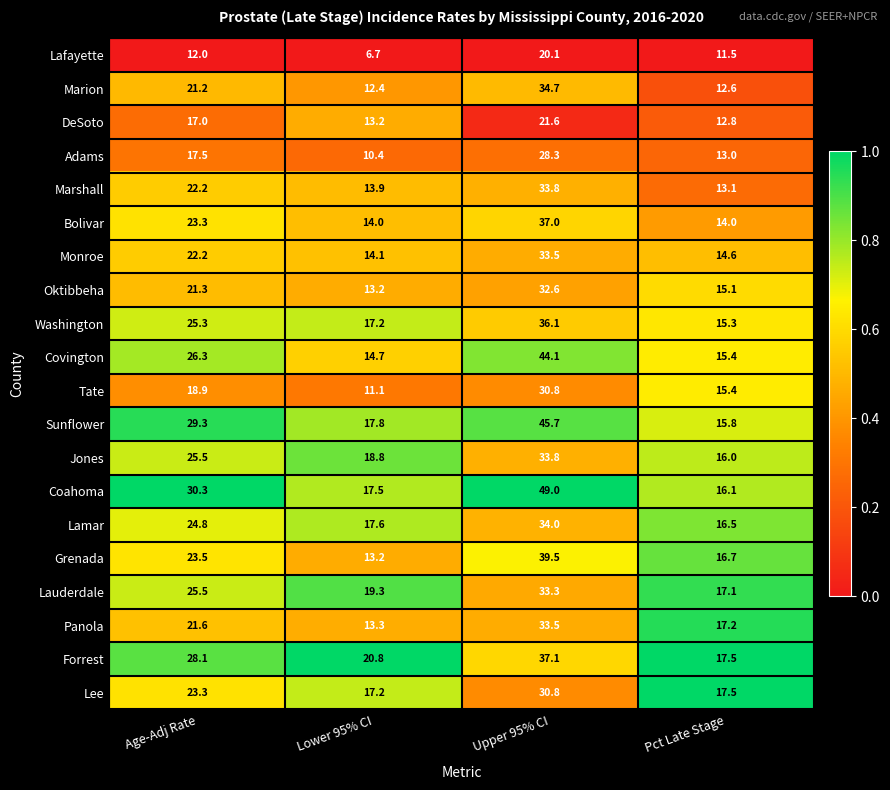

Is it true that Panola equals 21.6 at Age-Adj Rate?

True